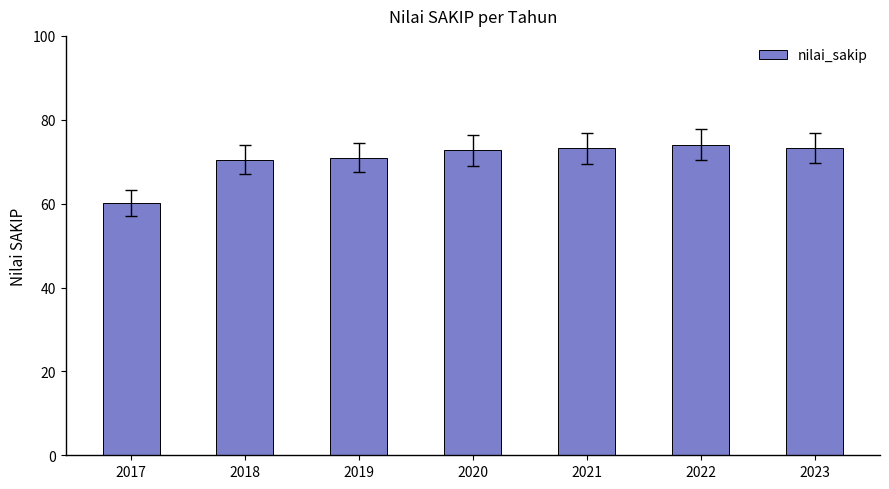

At which category does the chart reach its minimum across all series?

2017